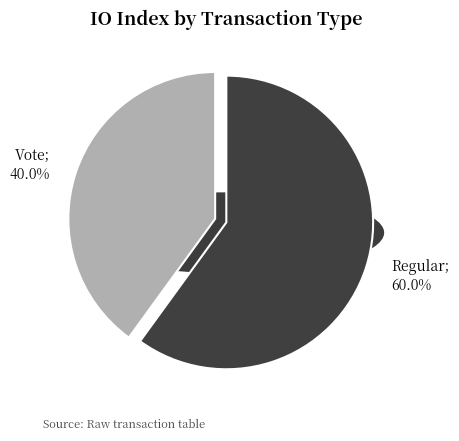

What is the majority slice?

Regular